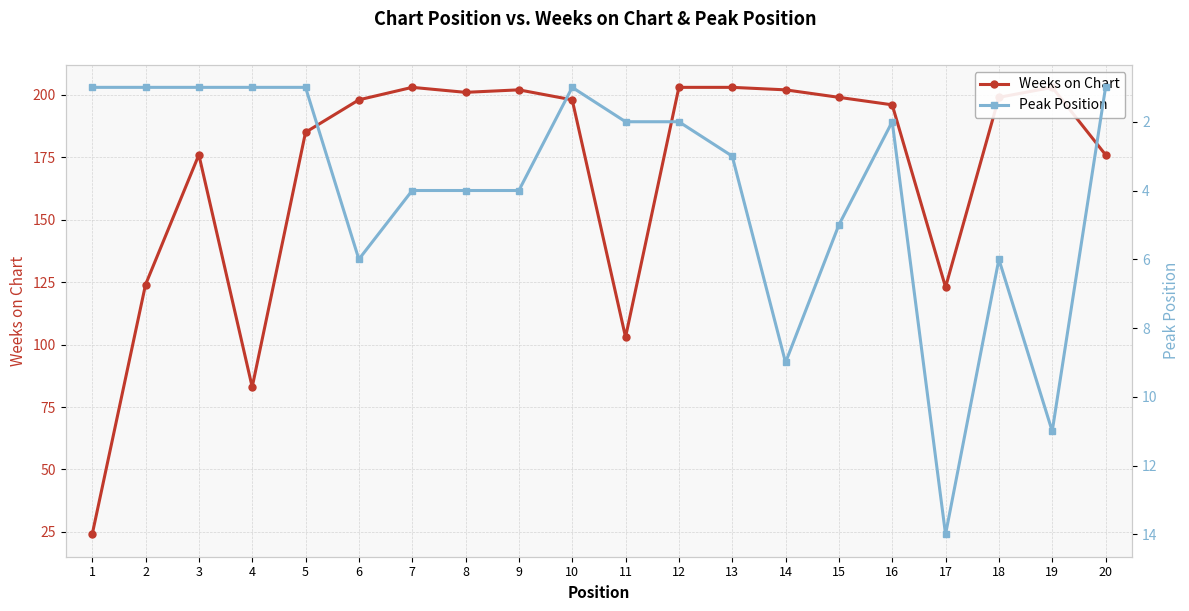

At which category does Weeks on Chart reach its first local valley?

4